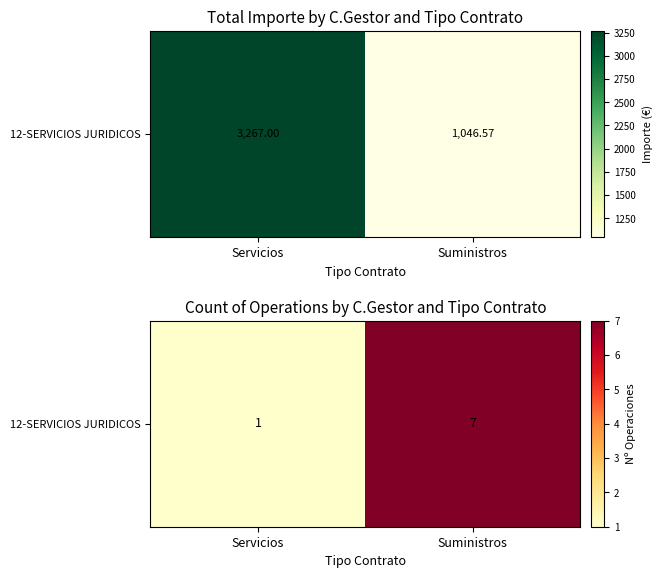

What is the sum of all values?

8